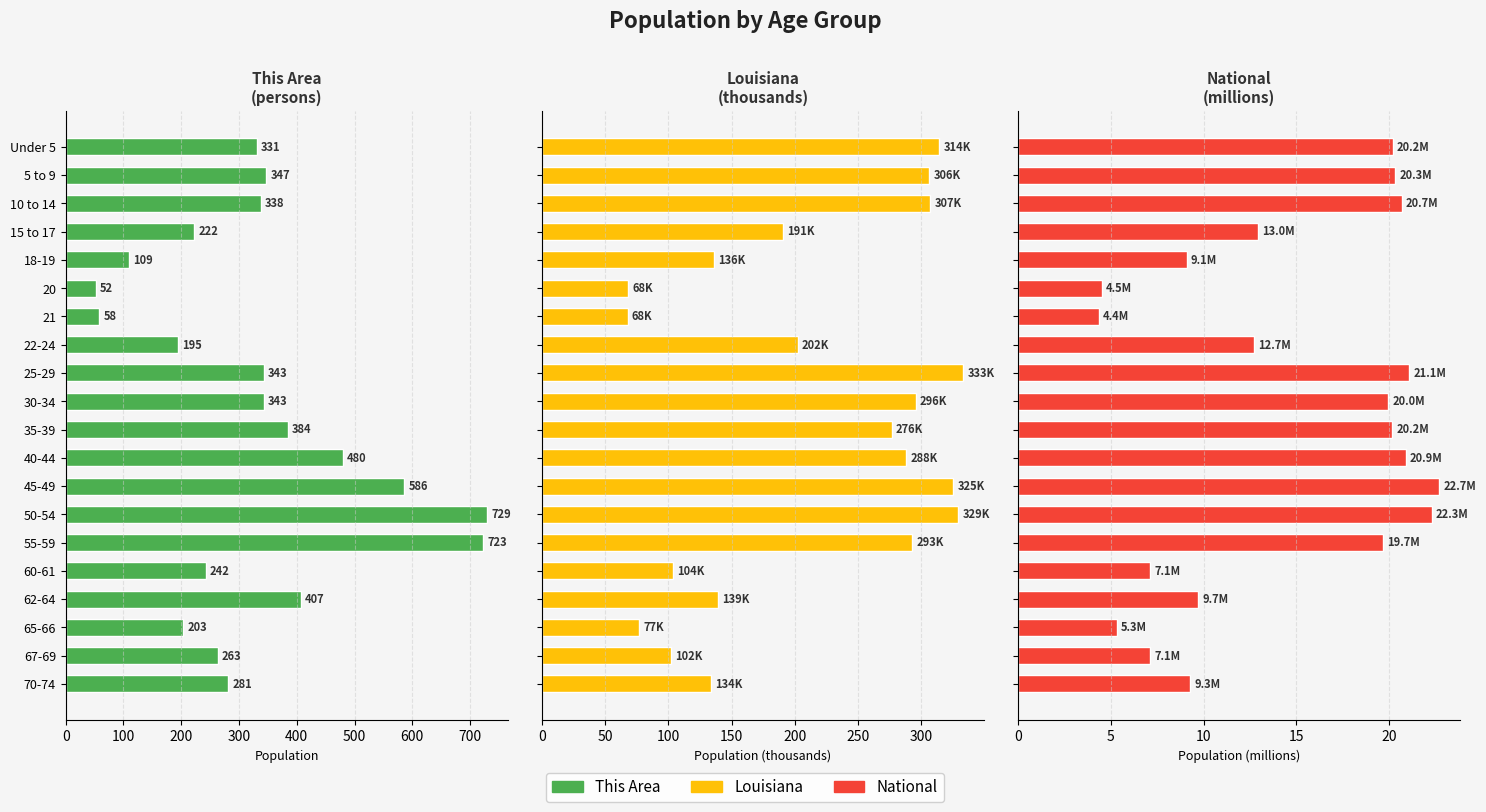

How many bars are there in total?

60